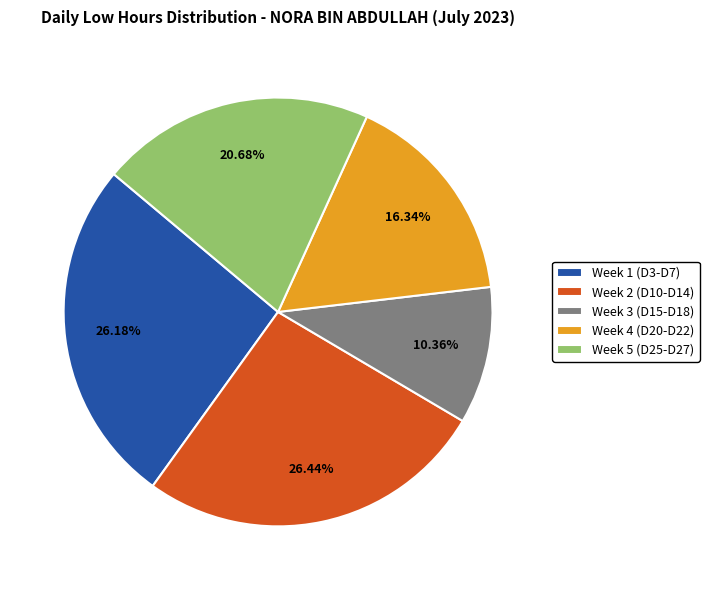

Combined, do Week 5 (D25-D27) and Week 2 (D10-D14) account for over 50%?

No